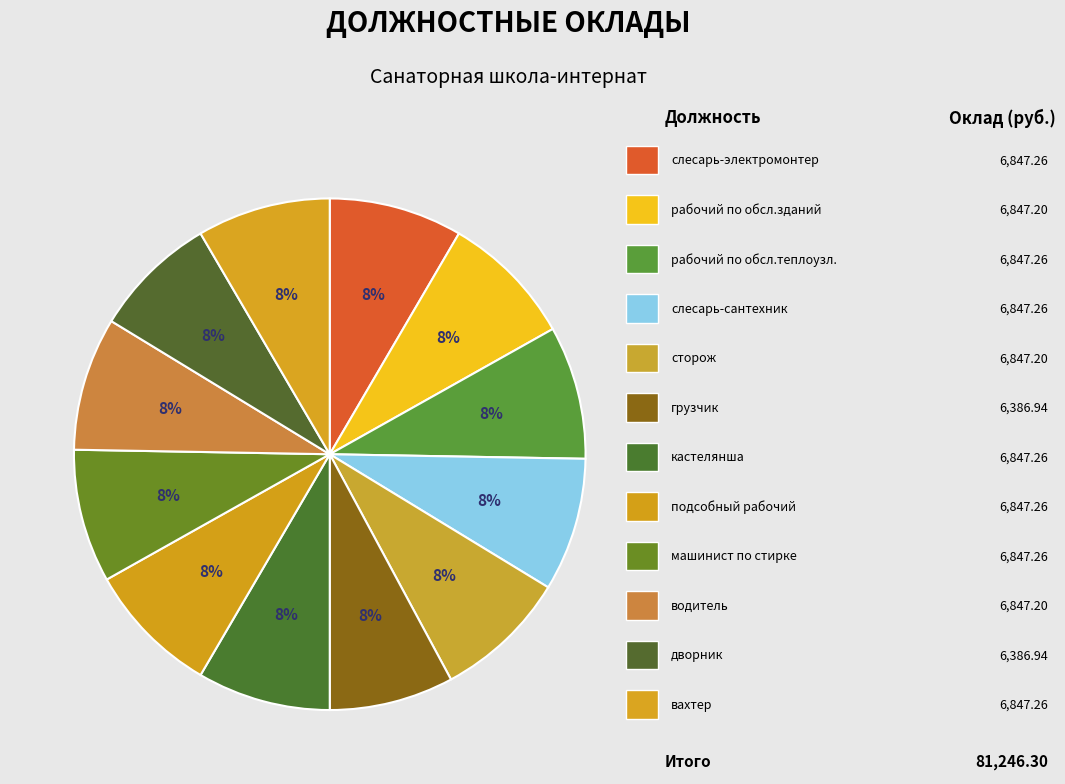

How many segments does this pie chart have?

12